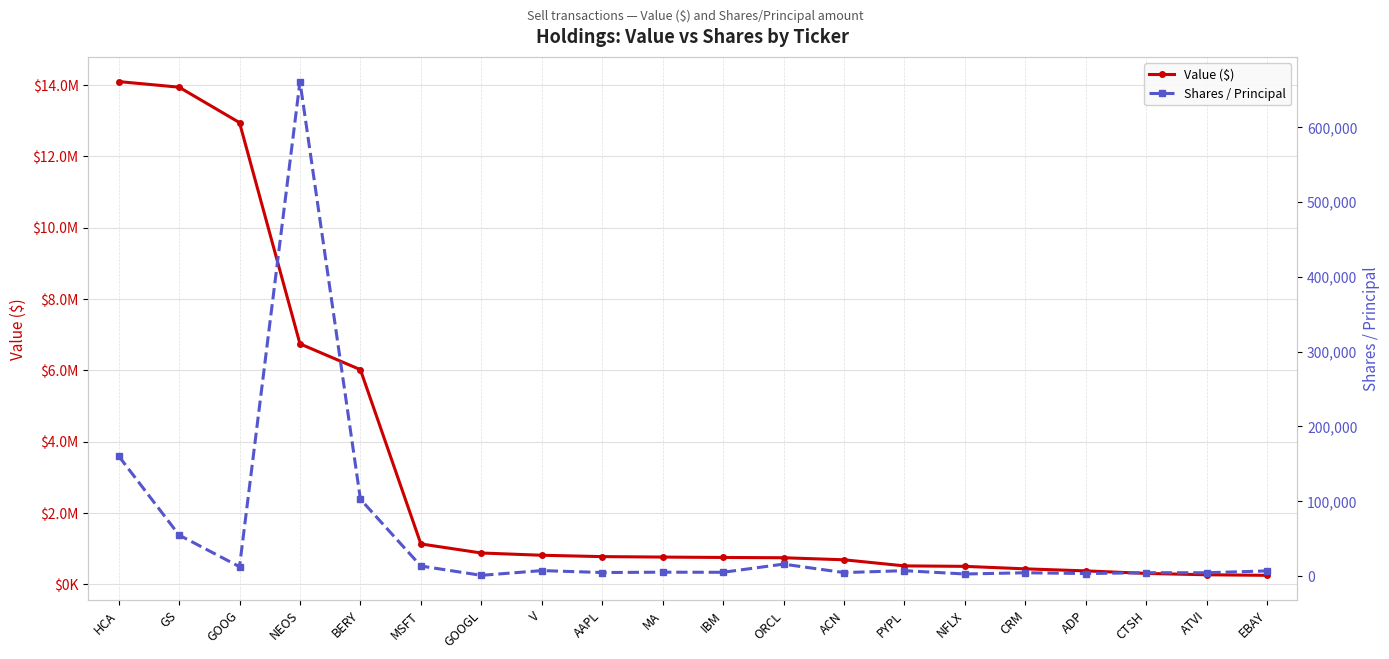

What is the sum of the Shares / Principal values at ATVI and EBAY?

11077